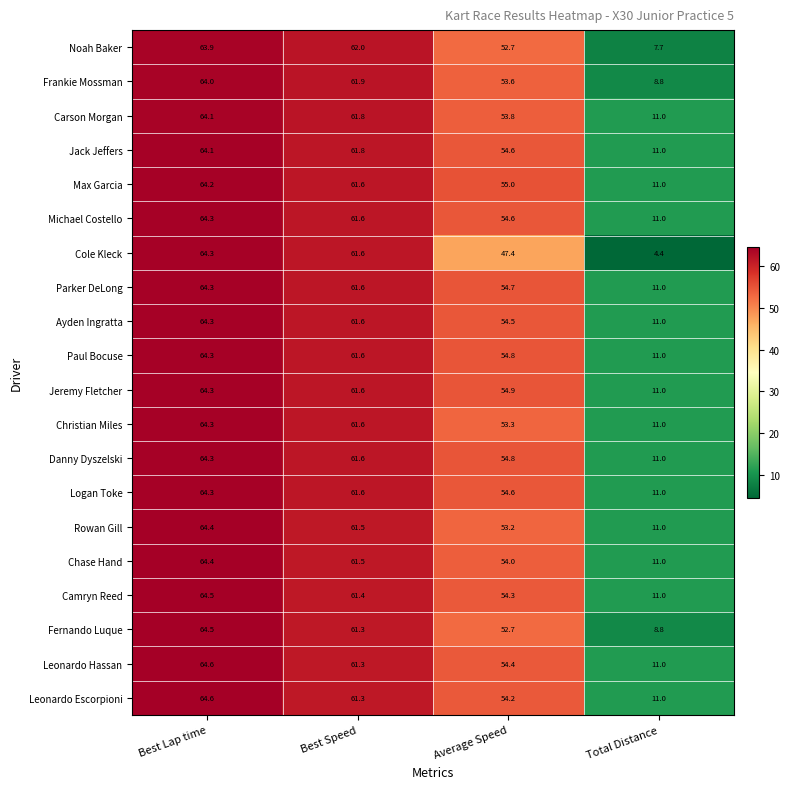

How many series are shown in this chart?

20